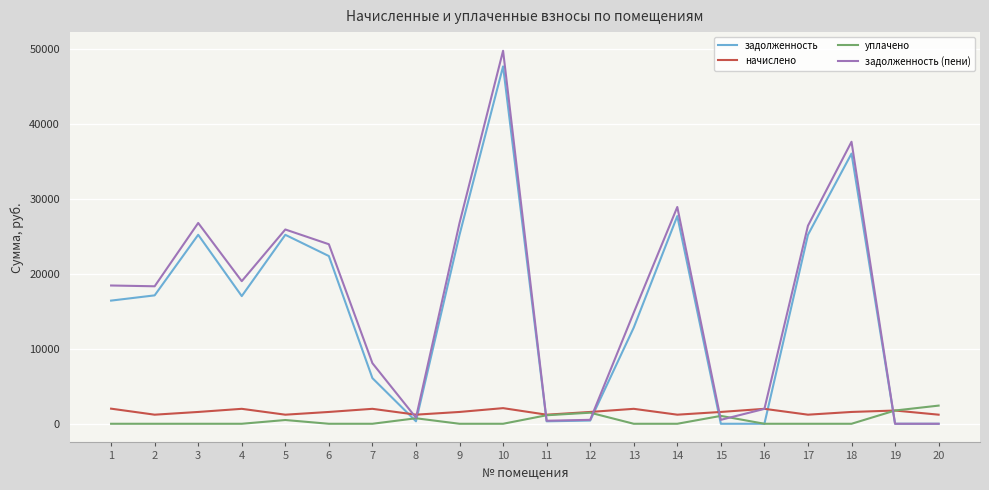

At 6, list the series in order from smallest to largest.

уплачено, начислено, задолженность, задолженность (пени)